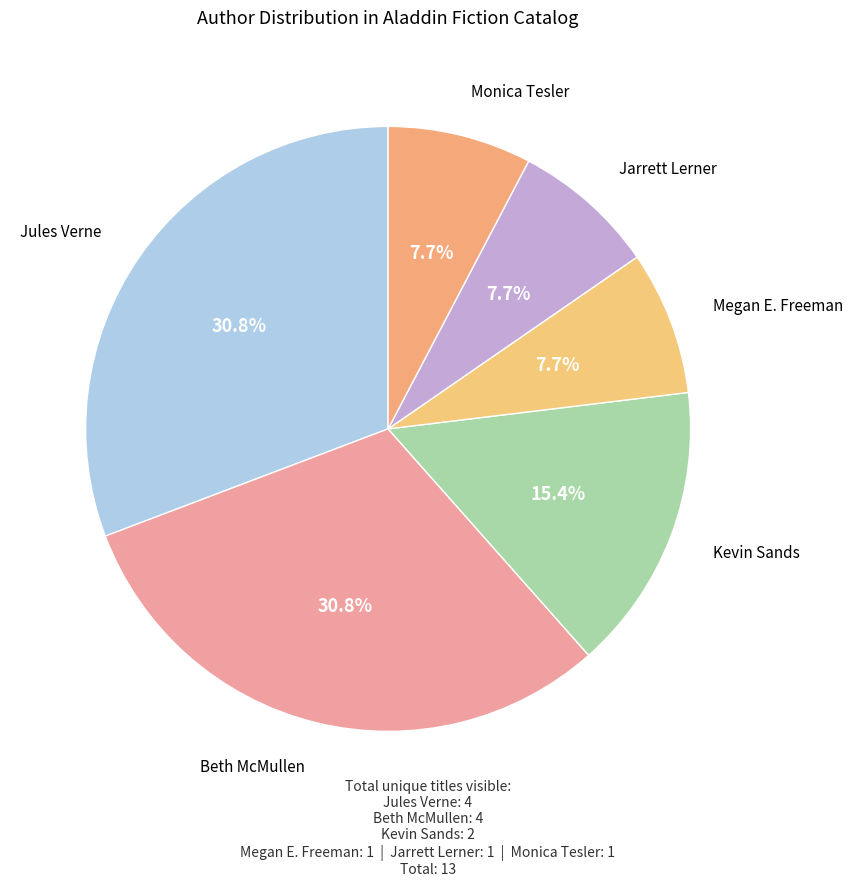

How many segments does this pie chart have?

6